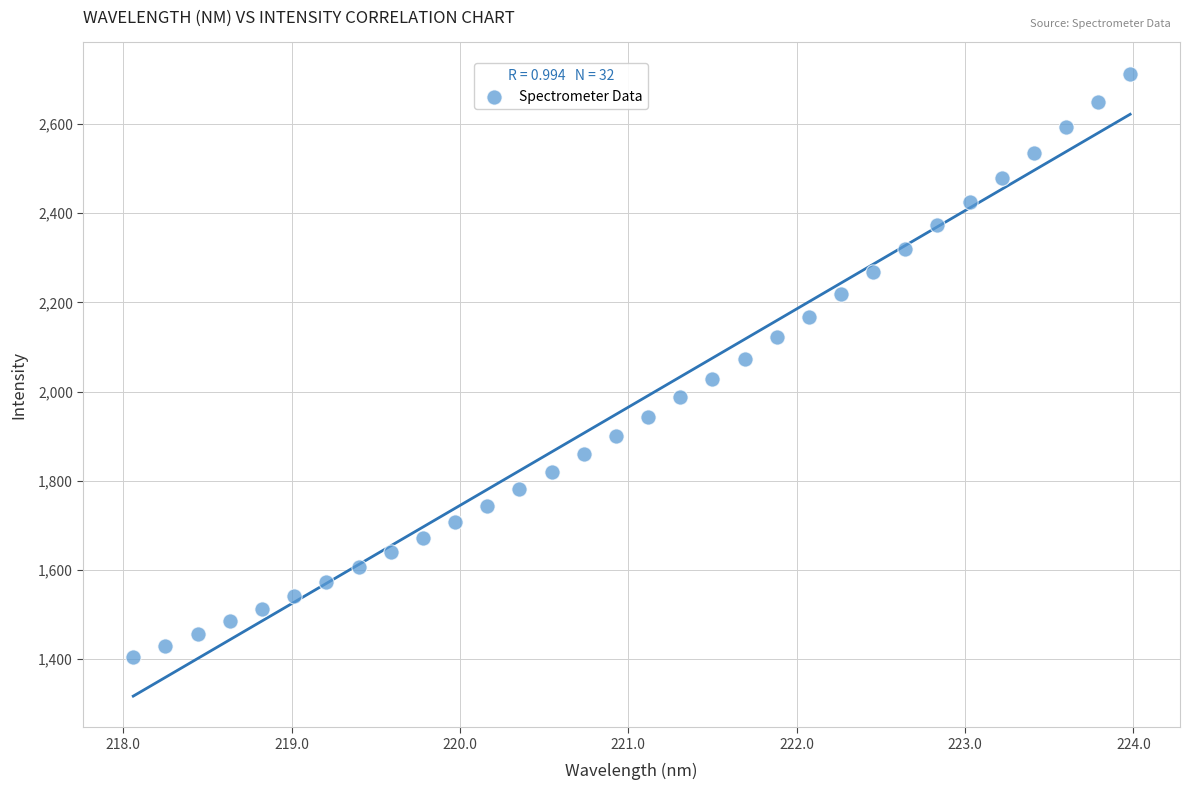

What is the range of Y values (max minus min)?

1308.8